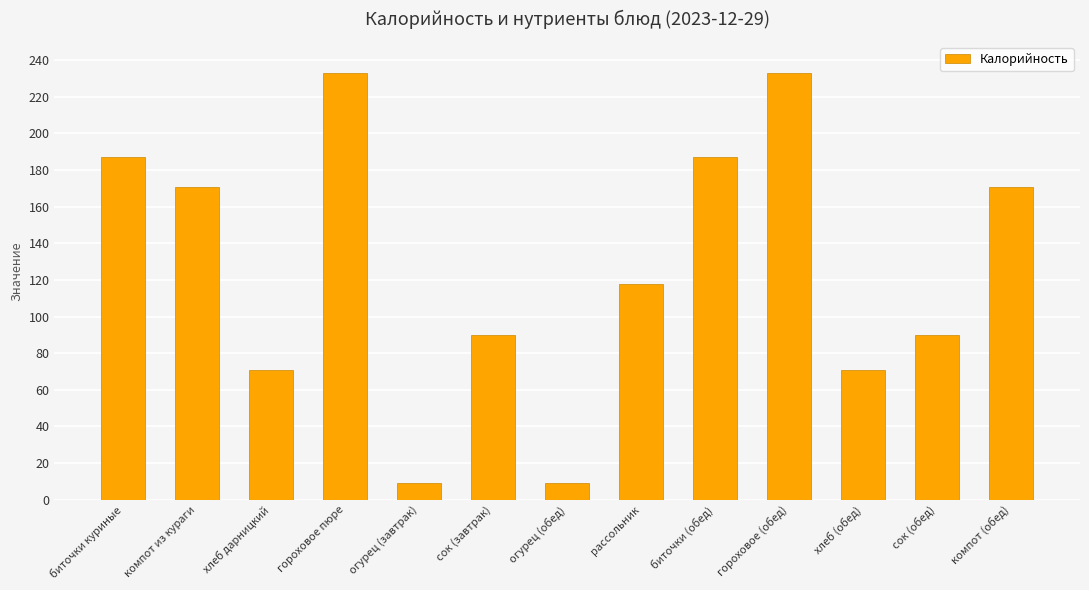

What is the ratio of the value at гороховое (обед) to the value at хлеб (обед)?

3.3